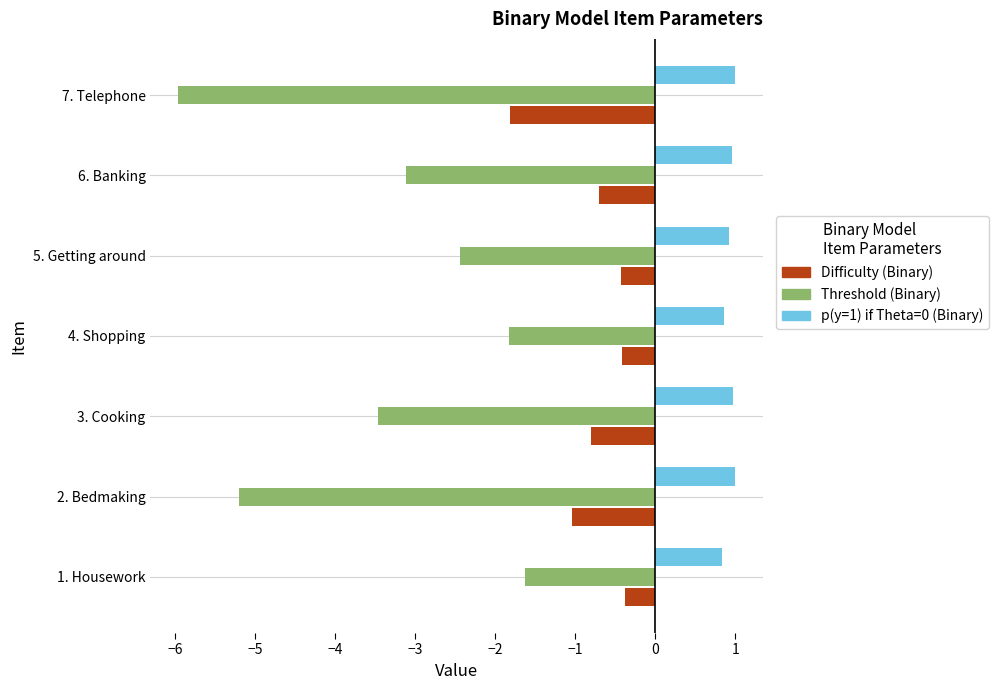

What is the sum of all Threshold (Binary) values?

-23.6